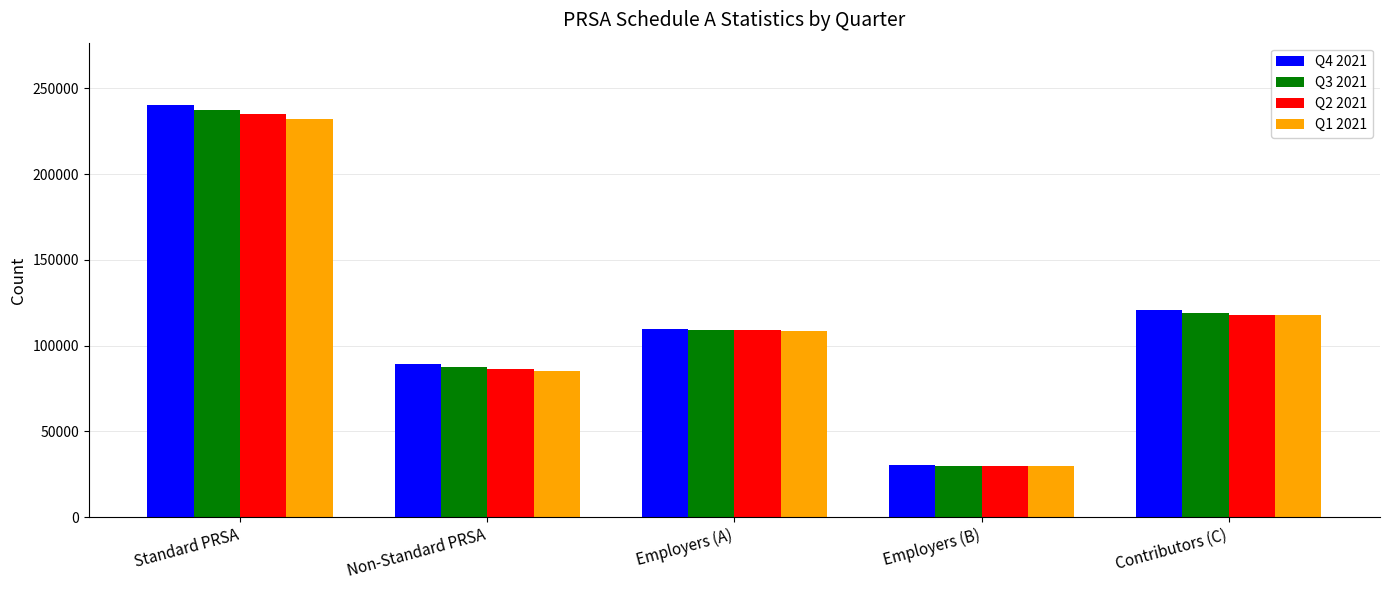

Reading right to left, what are all the values shown in this chart?

Q4 2021: Contributors (C)=120662	Employers (B)=30450	Employers (A)=109802	Non-Standard PRSA=89548	Standard PRSA=240603
Q3 2021: Contributors (C)=119212	Employers (B)=30048	Employers (A)=109253	Non-Standard PRSA=87629	Standard PRSA=237449
Q2 2021: Contributors (C)=117610	Employers (B)=29623	Employers (A)=108831	Non-Standard PRSA=86351	Standard PRSA=234972
Q1 2021: Contributors (C)=117737	Employers (B)=29790	Employers (A)=108261	Non-Standard PRSA=84994	Standard PRSA=232189